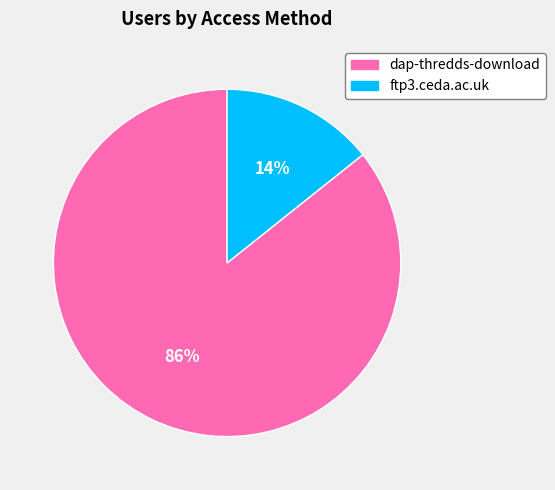

Does dap-thredds-download represent more than half of the total?

Yes